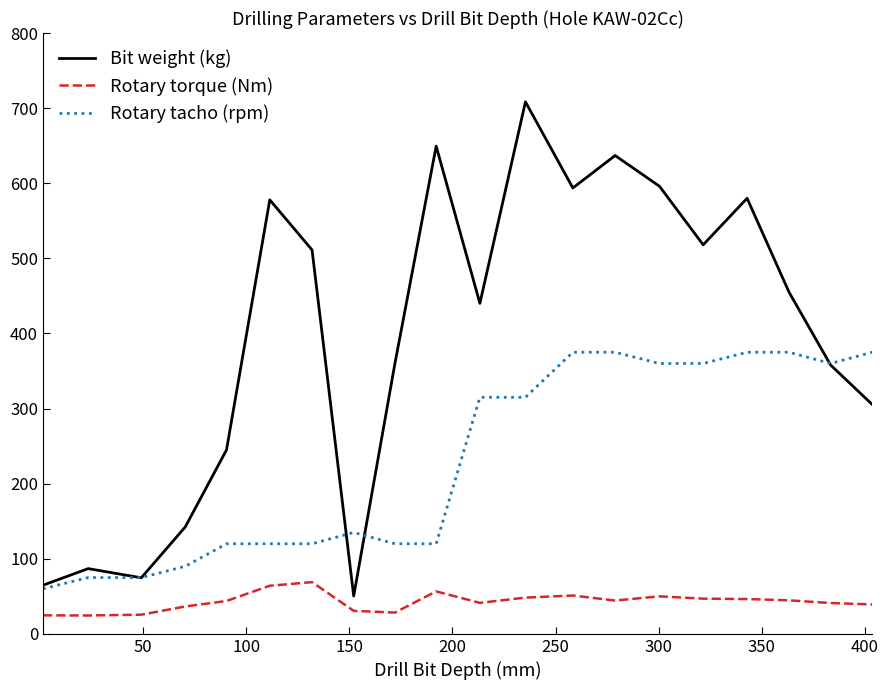

Is this an area chart (filled region under the line)?

No